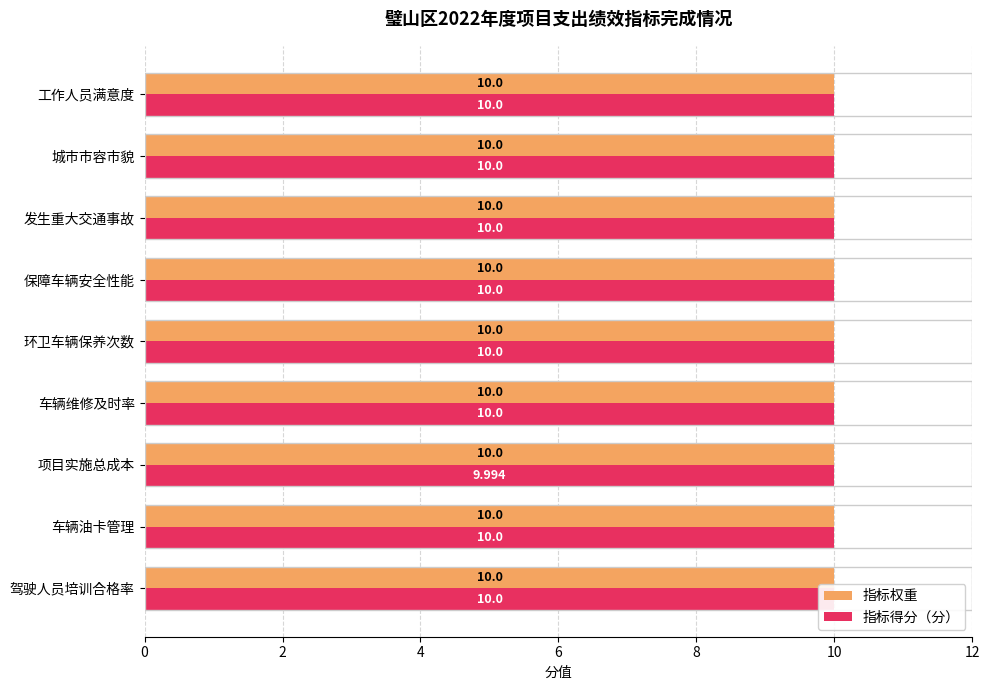

Reading left to right, transcribe all the data shown in this chart.

指标权重: 0.3	0.3	0.3	0.3	0.3	0.3	0.3	0.3	0.3
指标得分（分）: 10.0	10.0	10.0	10.0	10.0	10.0	10.0	10.0	10.0